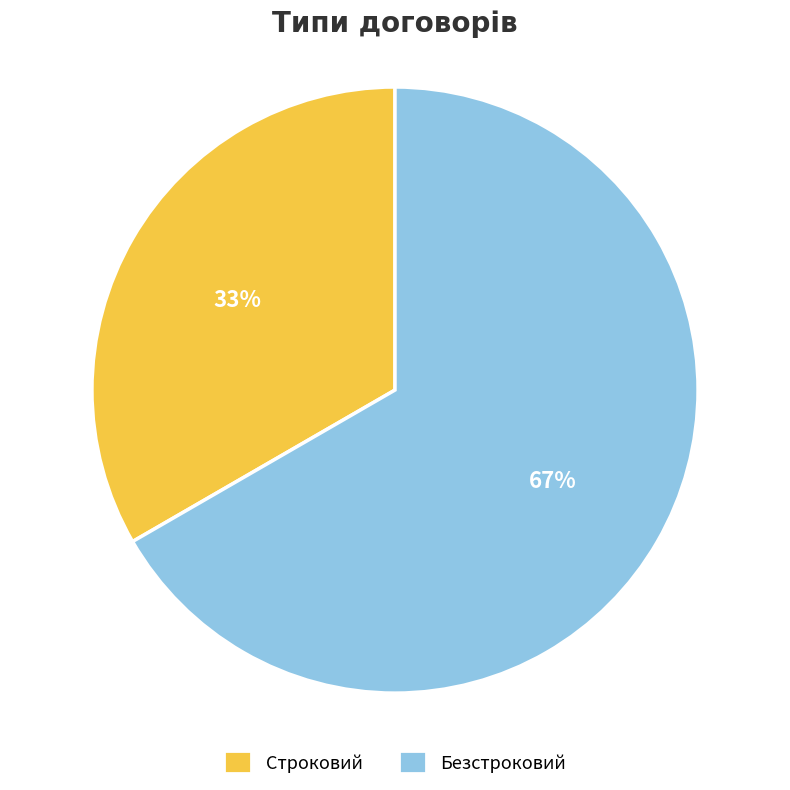

Rank the categories by value from lowest to highest.

Строковий, Безстроковий